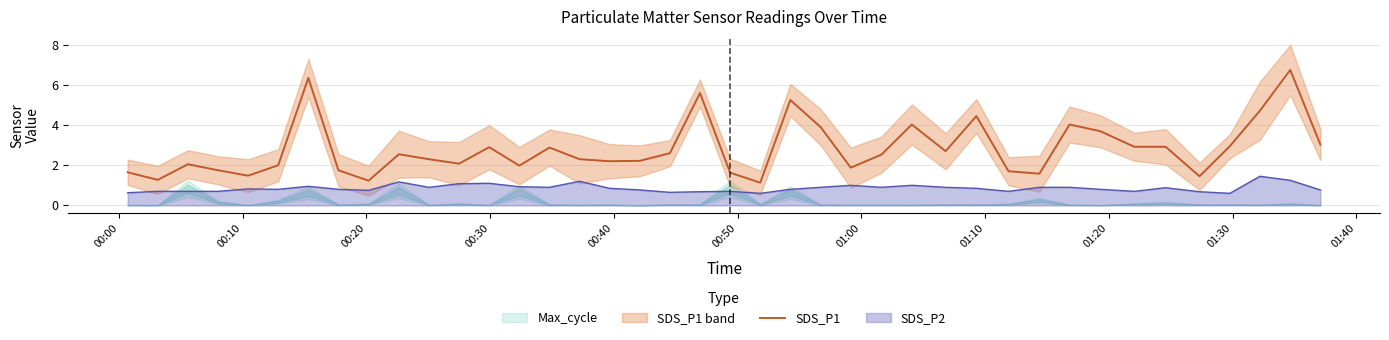

True or false: SDS_P1 and SDS_P2 cross at least once.

False